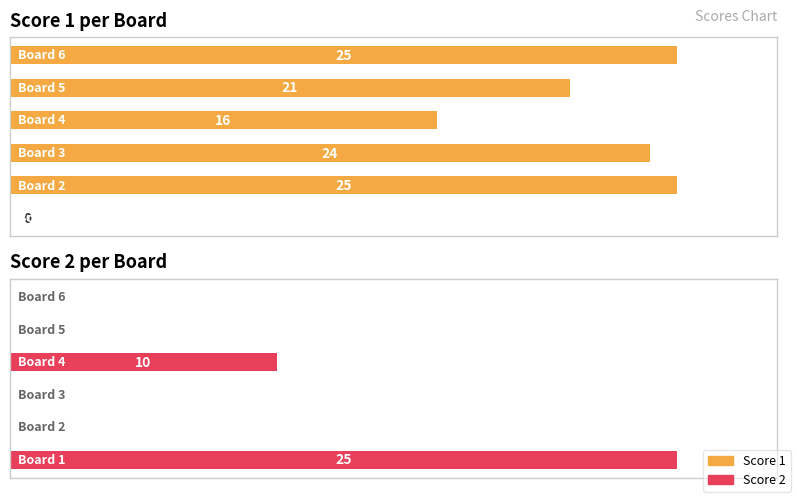

Which series has the largest total across all categories?

Score 1